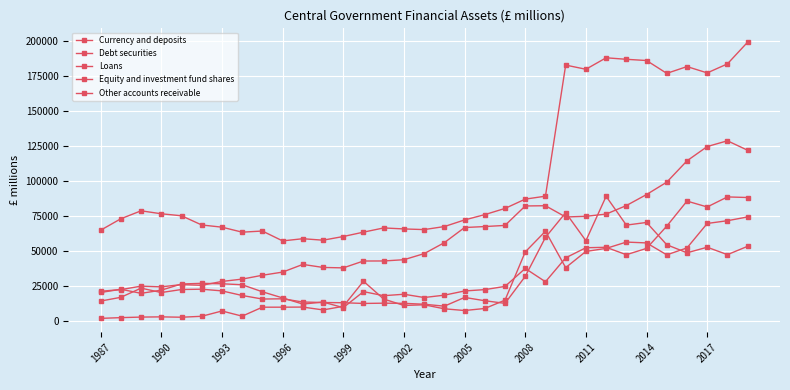

True or false: Debt securities and Loans cross at least once.

False